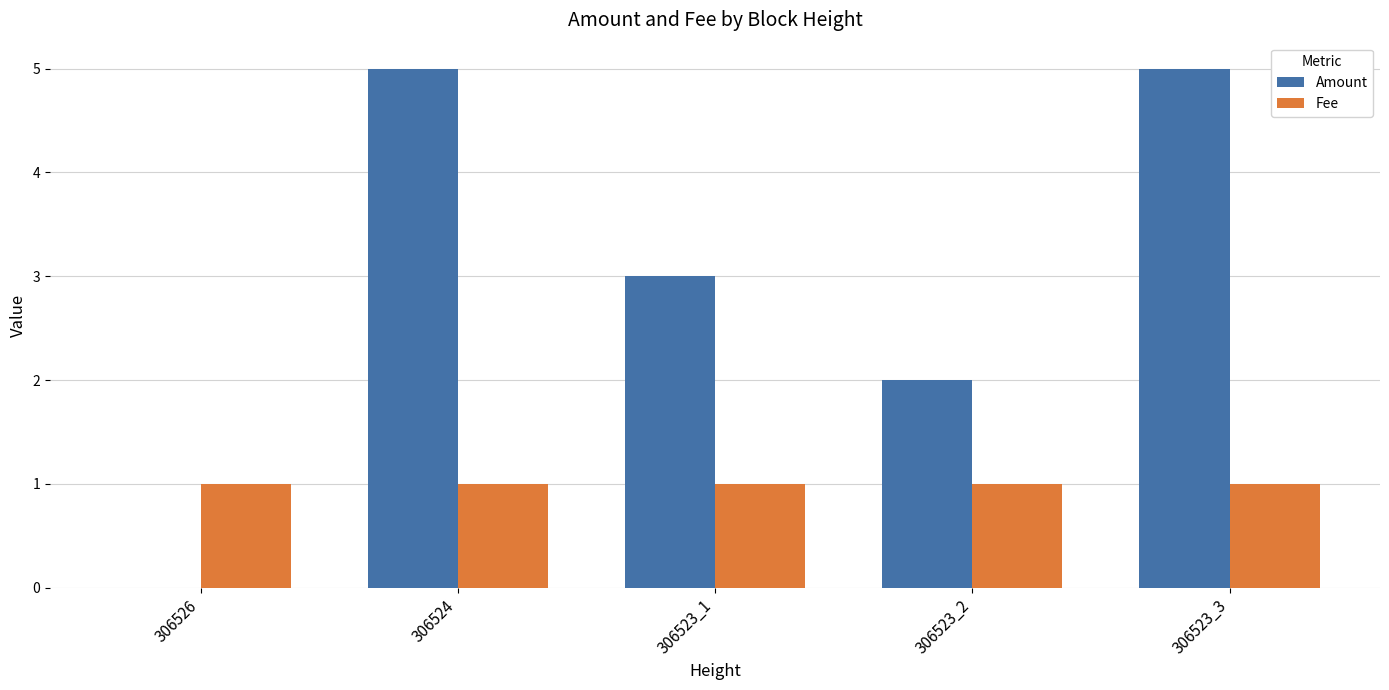

How many Amount values are between 2 and 5?

4